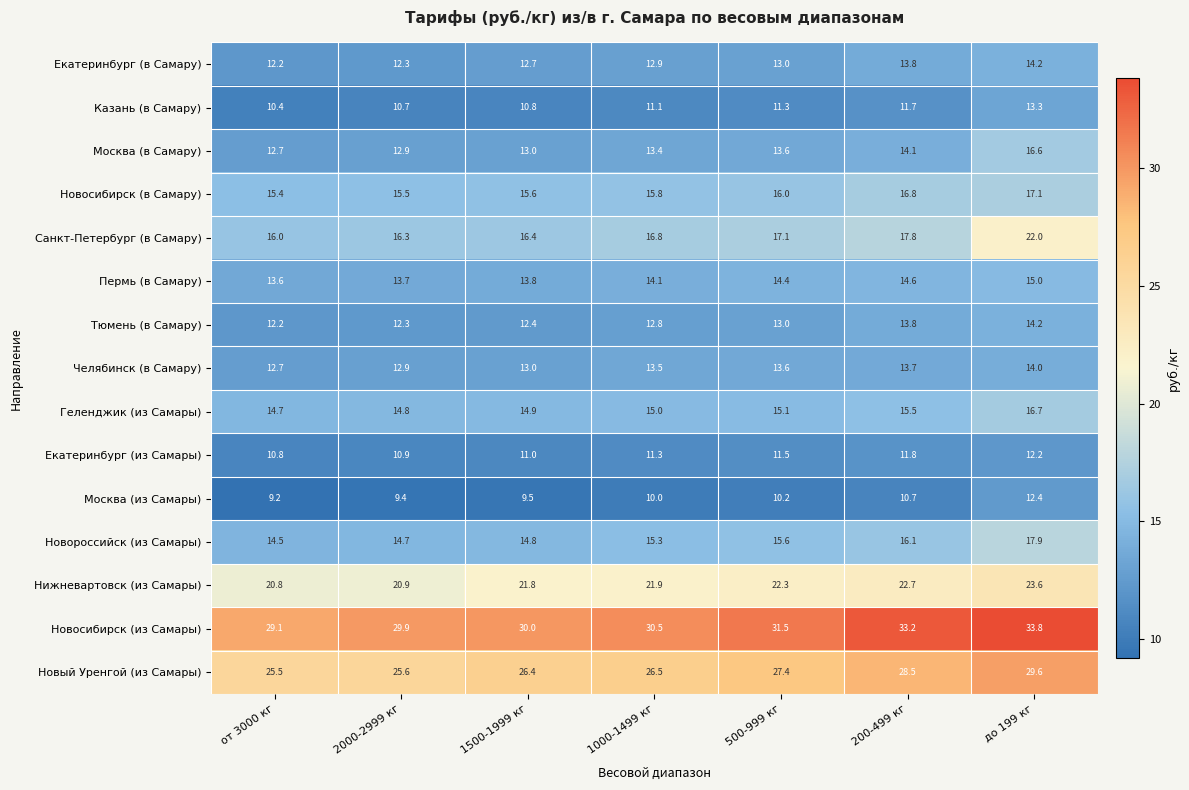

What is the approximate value of Москва (из Самары) at от 3000 кг?

9.2